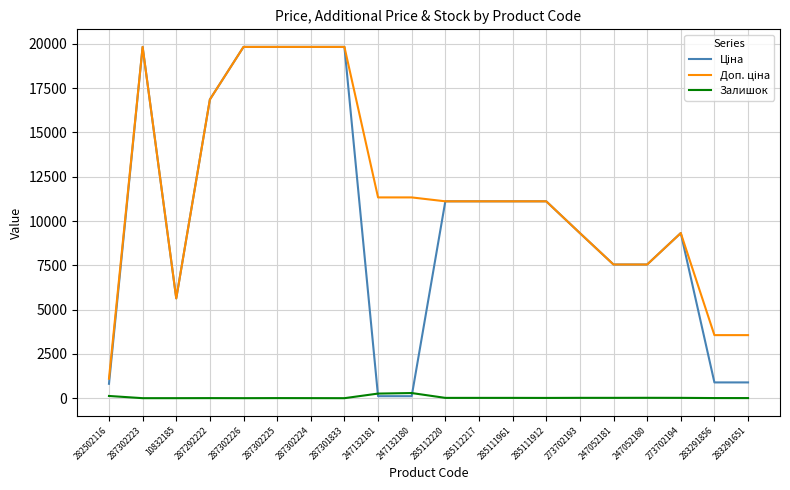

The Залишок series shows 18.0 at 273702194. True or false?

True